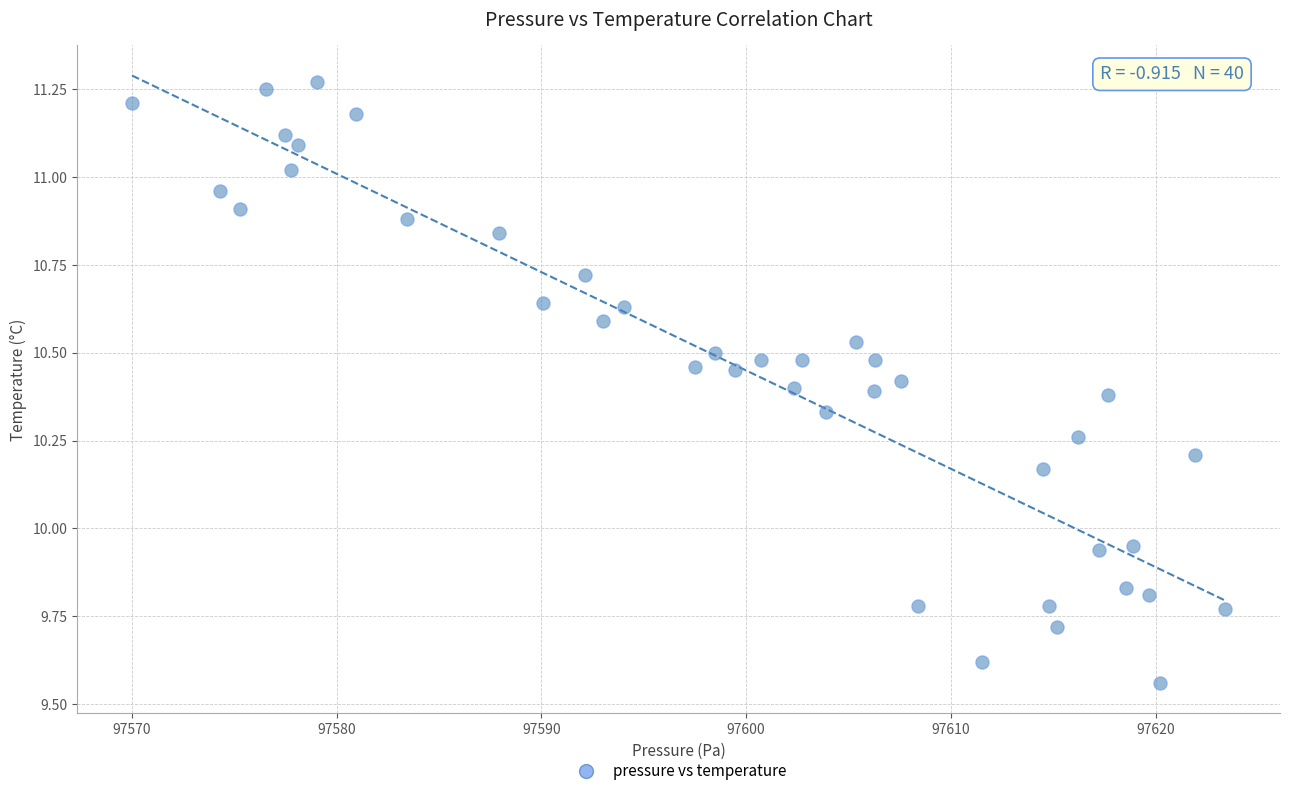

What is the range of X values (max minus min)?

53.4